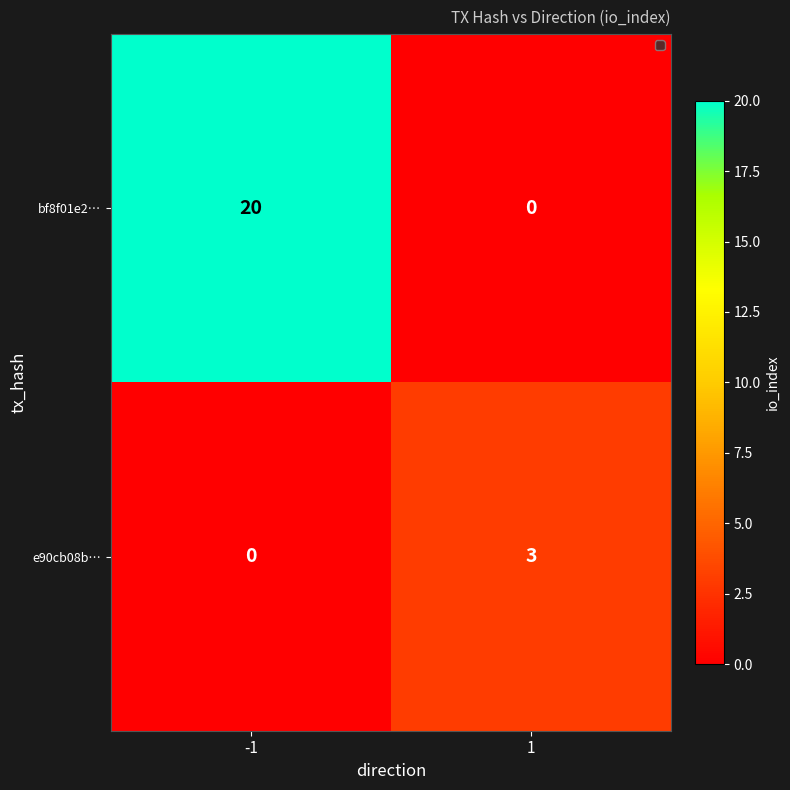

What is the greatest value displayed?

20